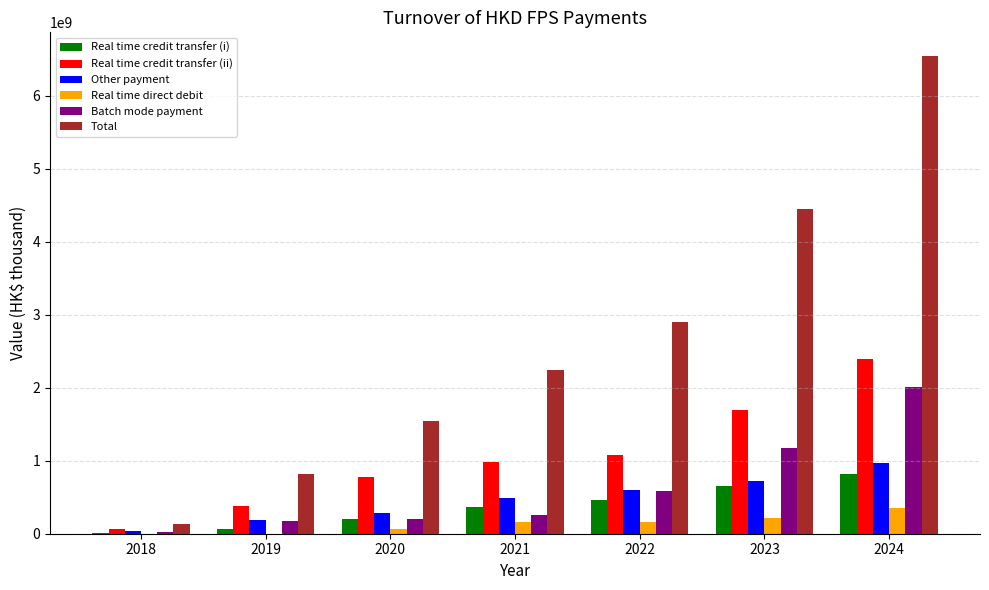

Which series has the widest spread of values?

Total